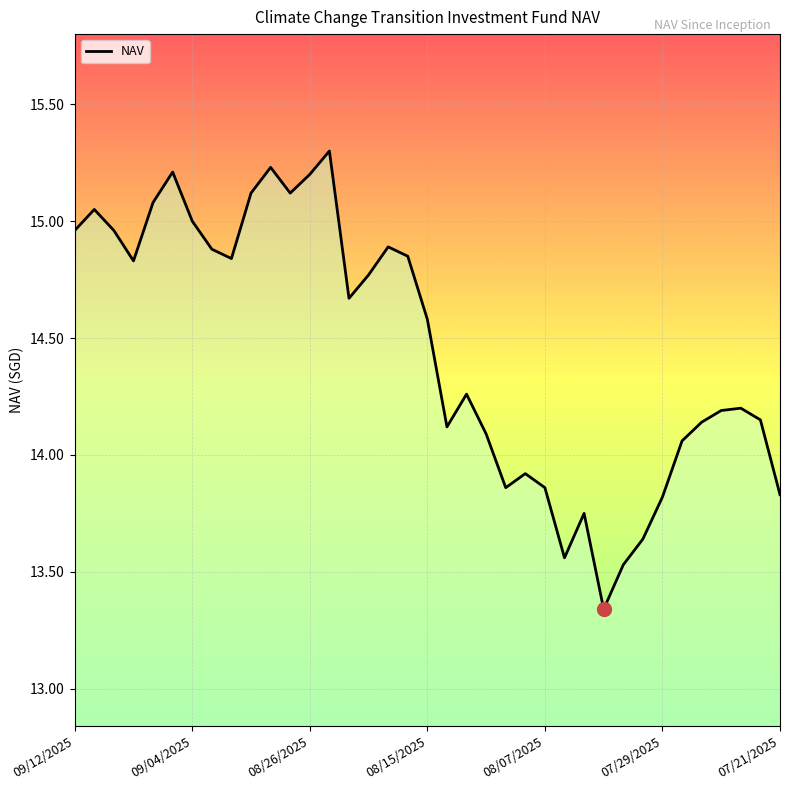

What is the greatest value displayed?

15.3